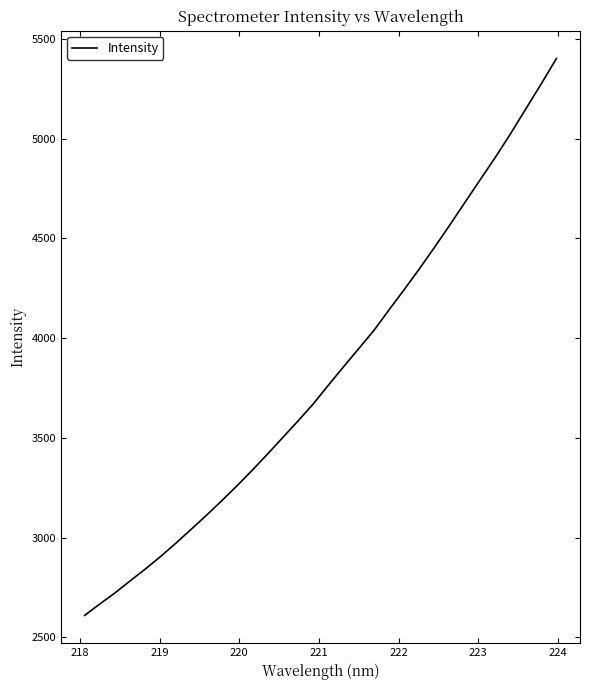

What is the maximum value shown in the chart?

5401.4